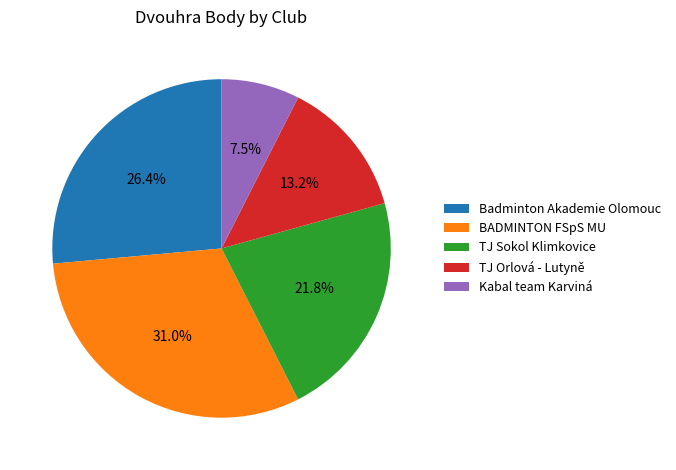

What portion of the pie excludes TJ Sokol Klimkovice?

78.2%